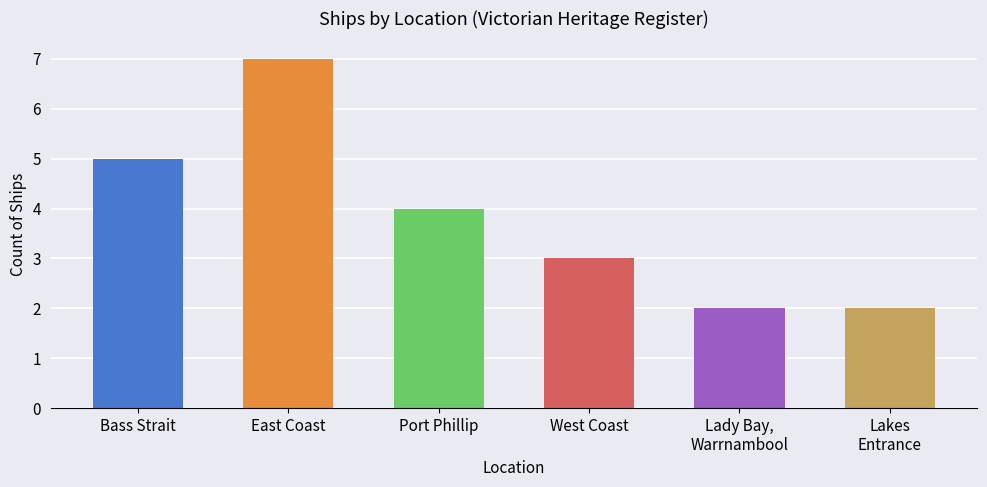

How many data points does each series have?

6